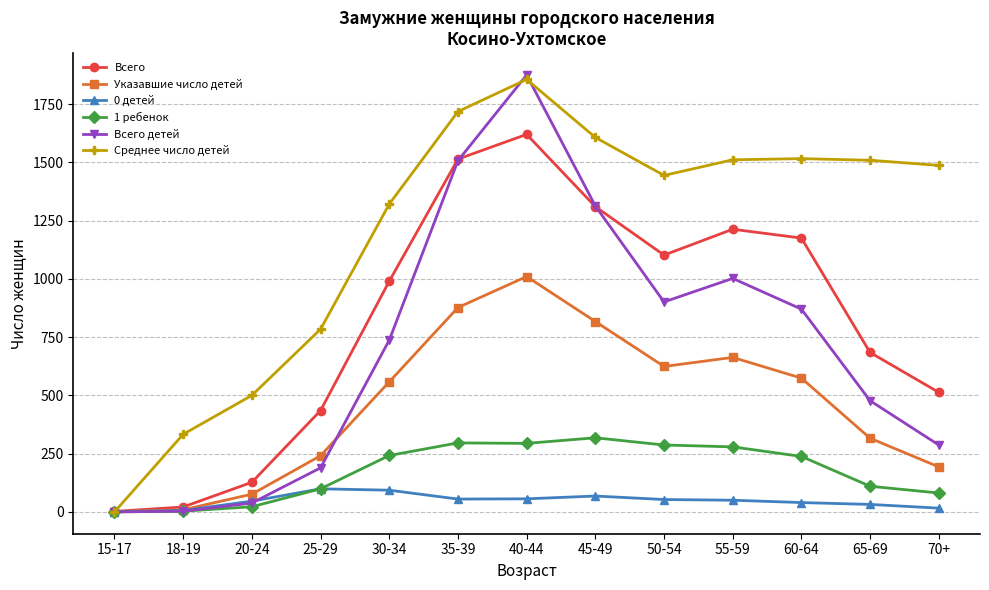

At which label is Среднее число детей closest to 928?

25-29